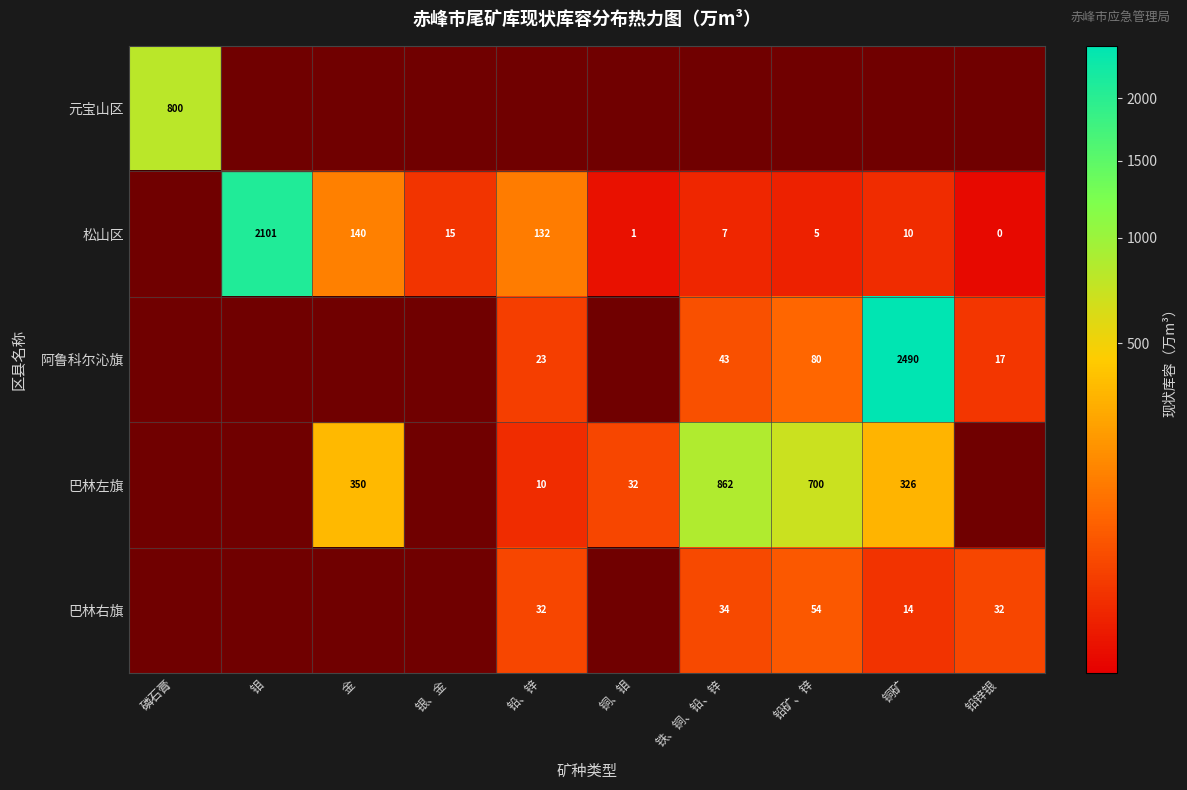

Is it true that 元宝山区 equals 379 at 磷石膏?

False